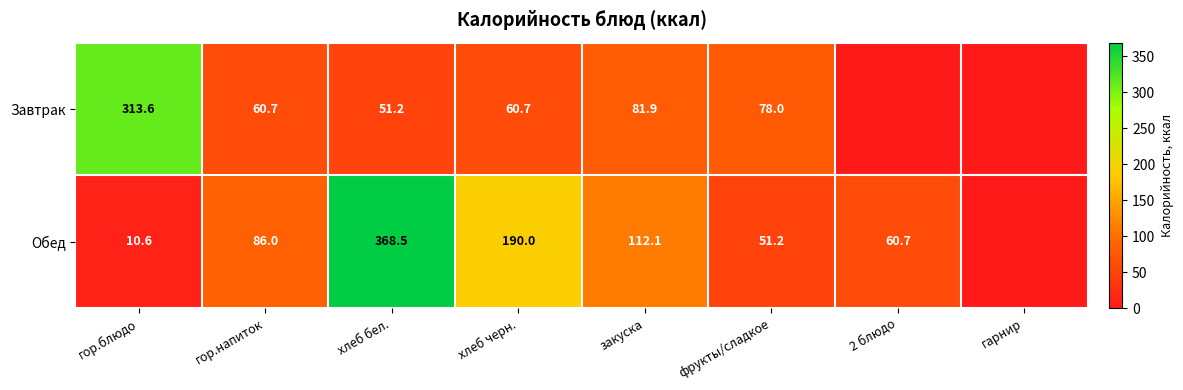

What is the difference between the Обед values at хлеб черн. and закуска?

77.9